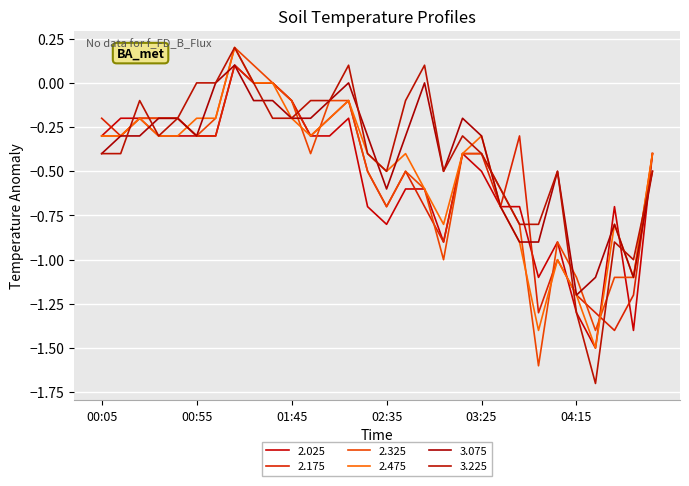

At which label is 2.325 closest to 0?

01:35